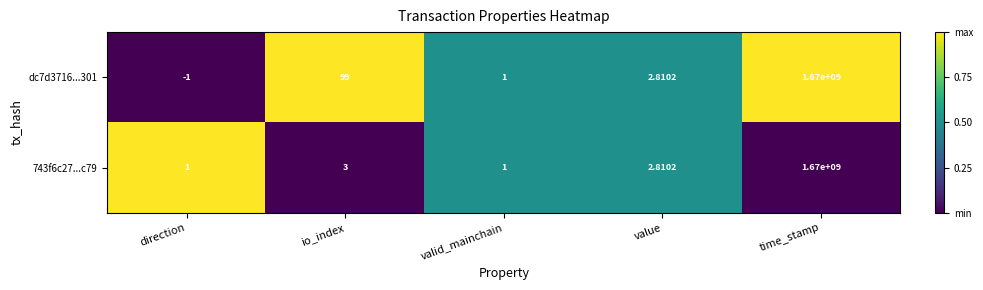

Which category has the highest value in the 743f6c27...c79 series?

time_stamp